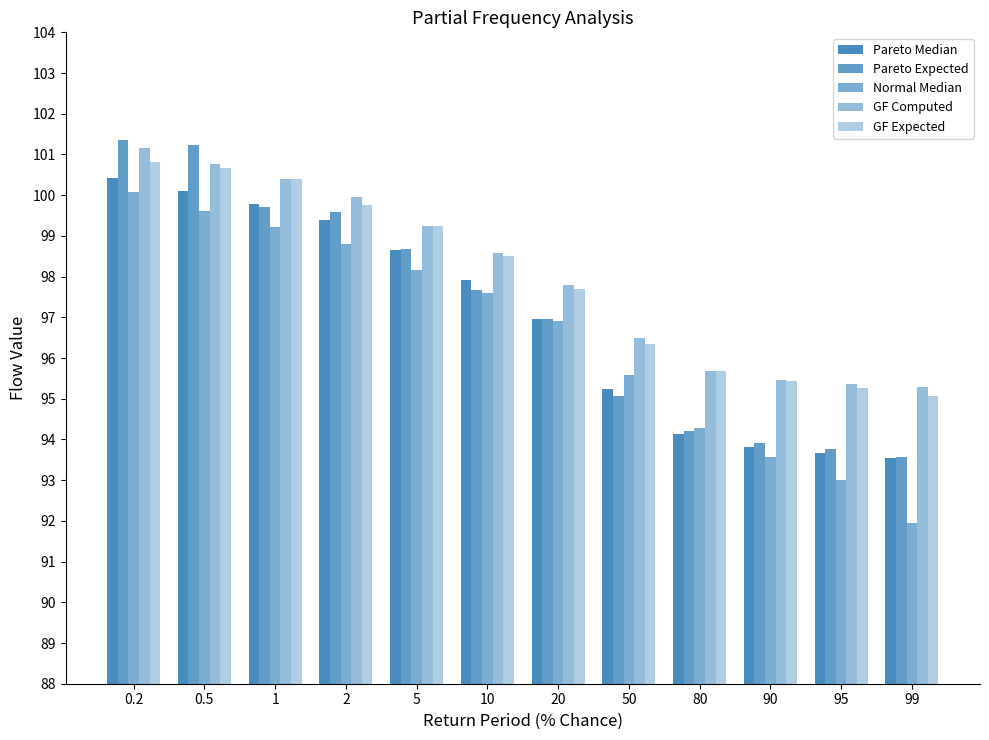

Are the bars grouped side by side (vs. stacked)?

Yes